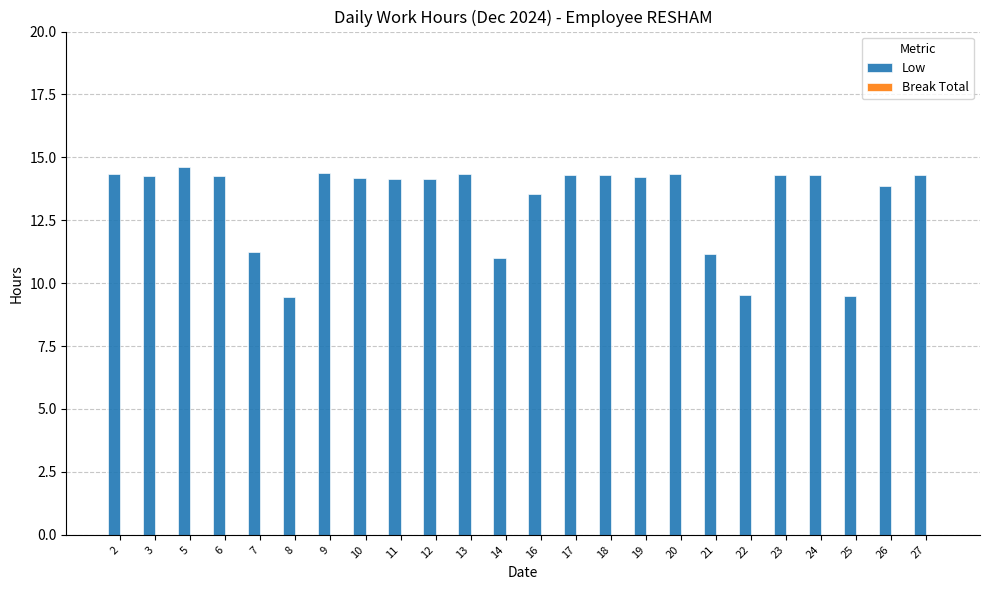

Between 7 and 16, which is larger?

16